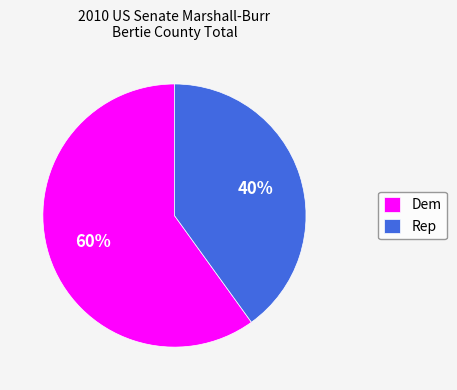

Count the number of slices in the pie.

2